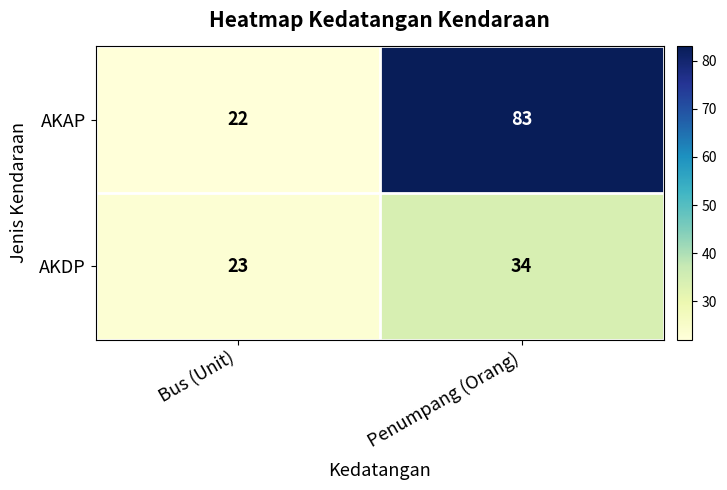

Which category has the highest value in the AKDP series?

Penumpang (Orang)